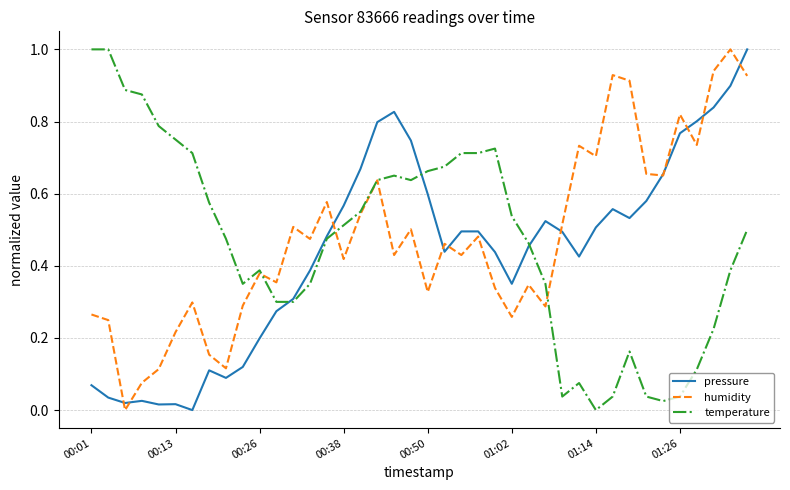

What is the greatest value displayed?

1.0